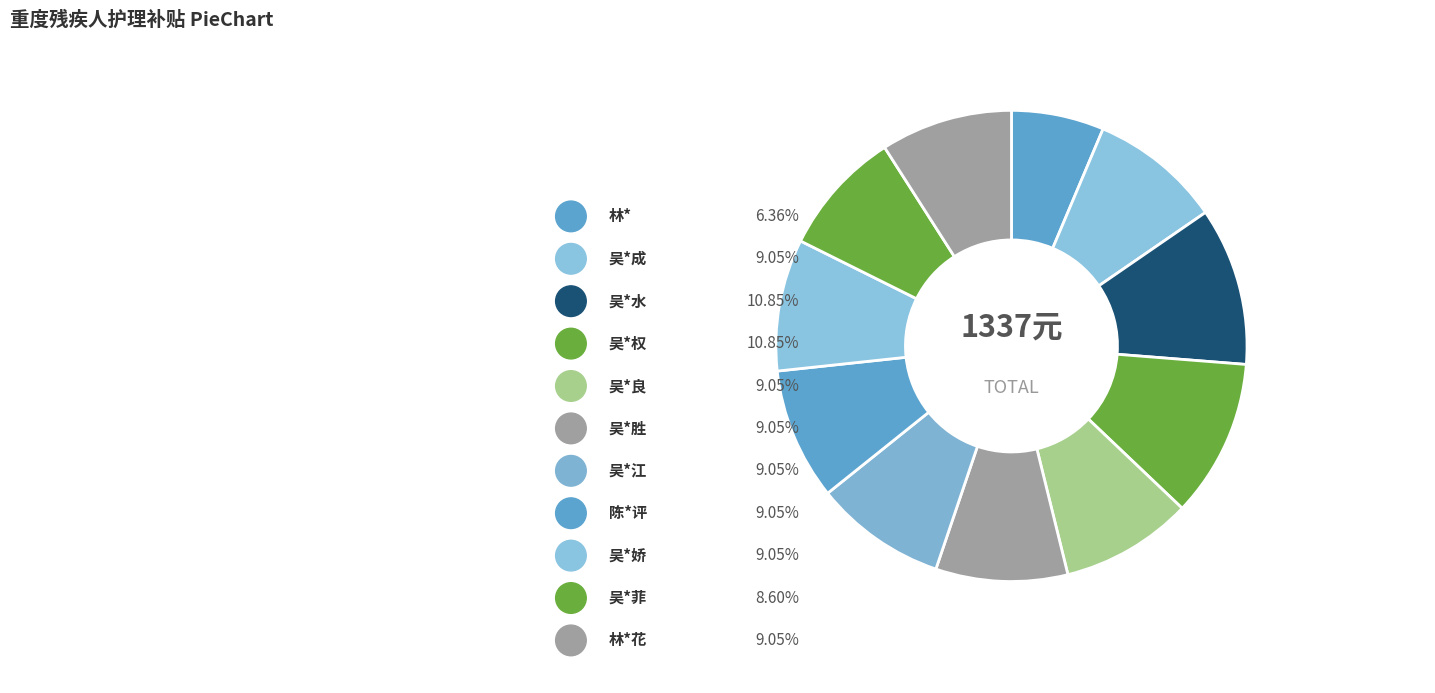

To the nearest percent, what portion does 吴*良 represent?

9%